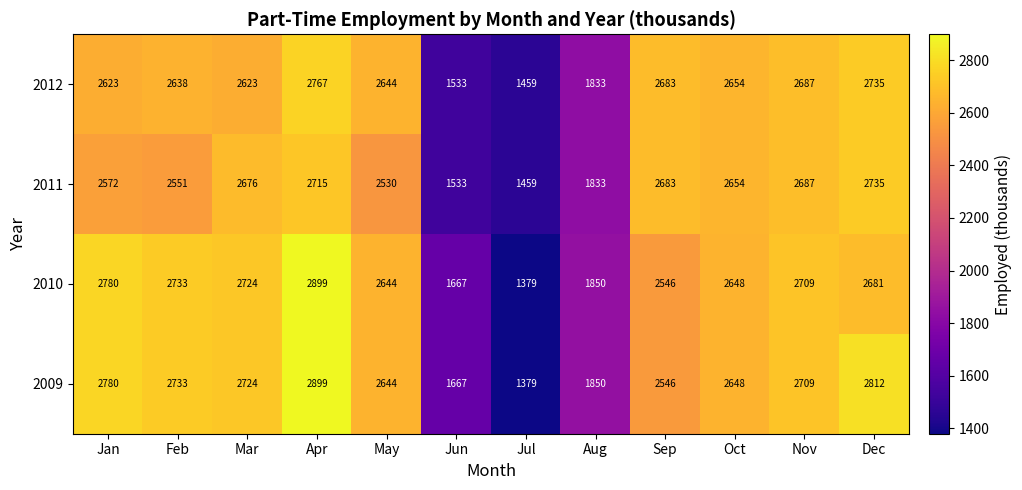

At how many categories does at least one series exceed 1557?

11